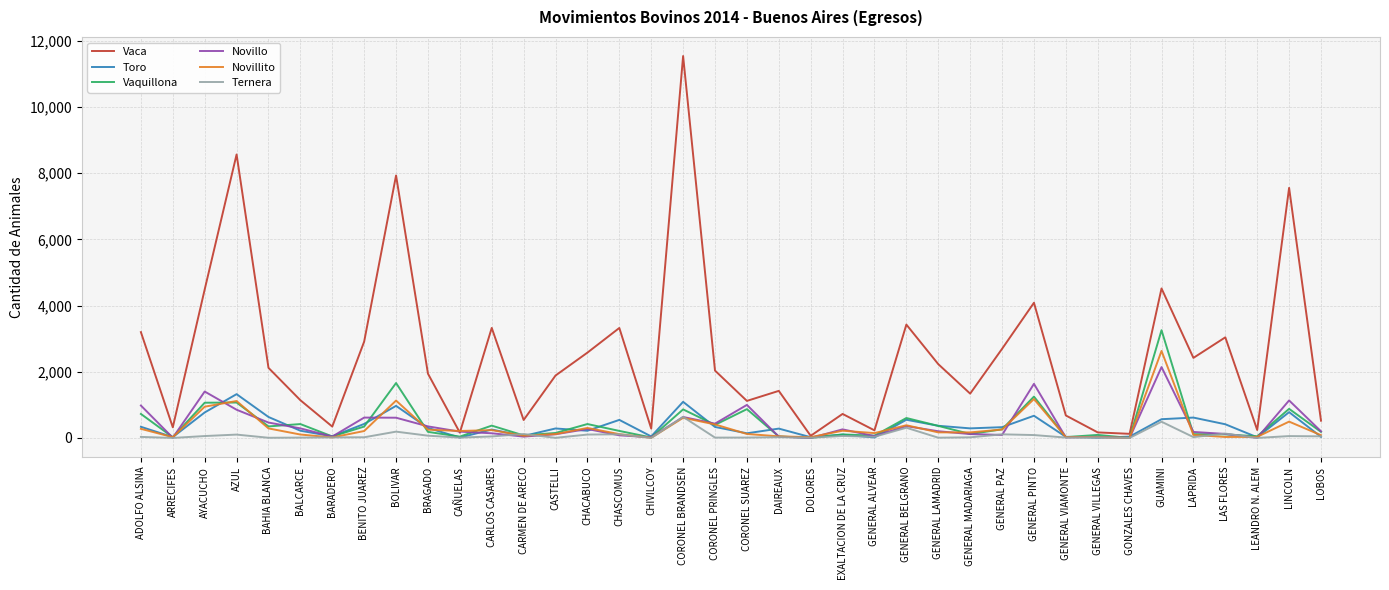

Which series changed the most between BARADERO and LAPRIDA?

Vaca